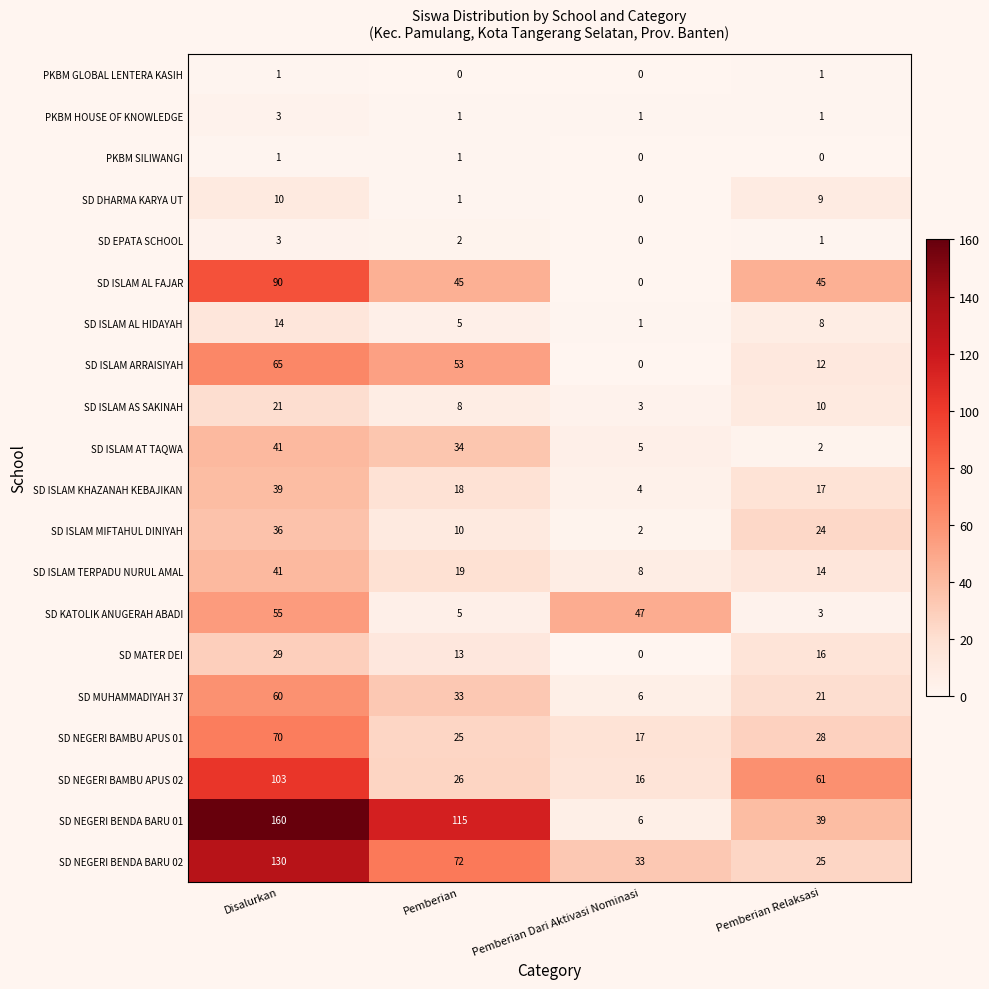

The SD ISLAM KHAZANAH KEBAJIKAN series shows 59 at Disalurkan. True or false?

False